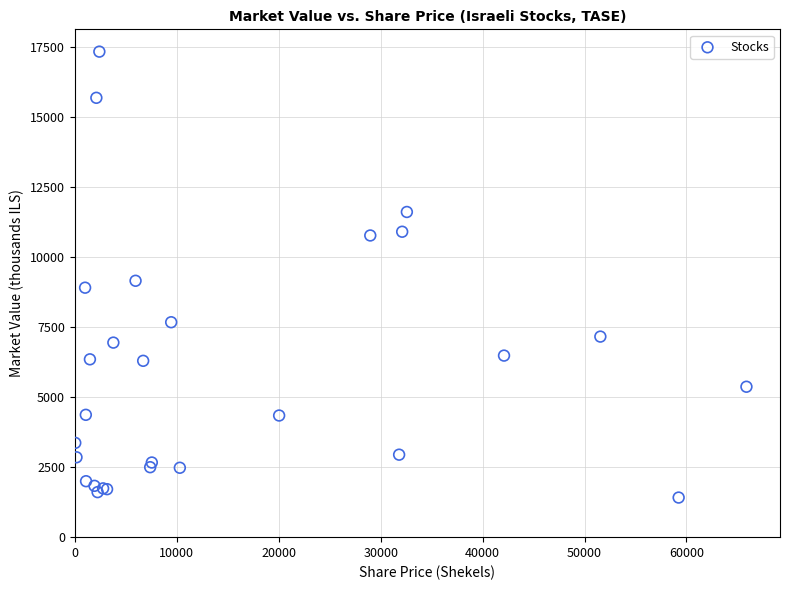

What Y value in the scatter plot is closest to 9366?

9146.0